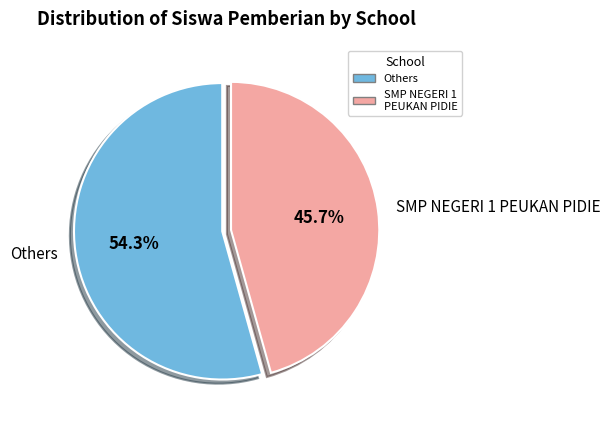

Is there any slice that represents more than half of the pie?

Yes